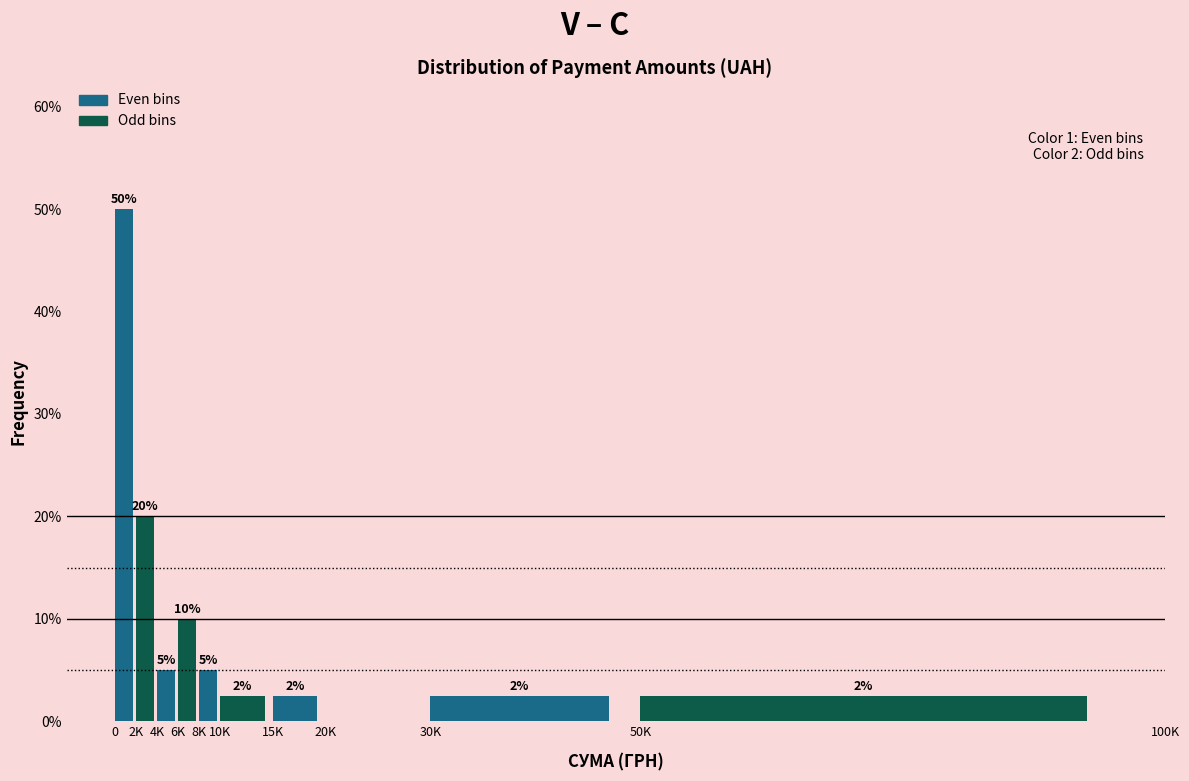

Read the value at 4K.

5.0